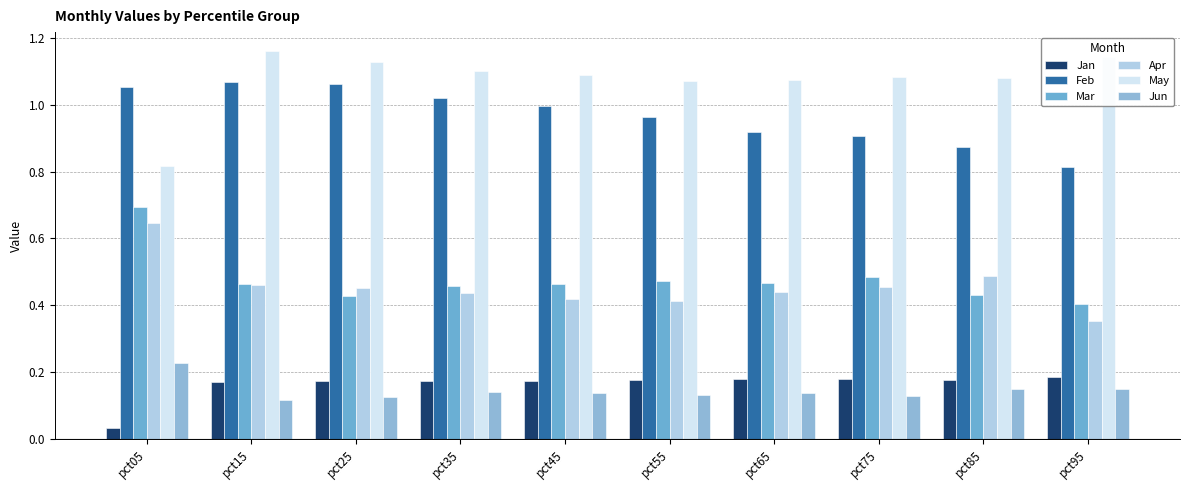

What are all the series names shown in the legend?

Jan, Feb, Mar, Apr, May, Jun